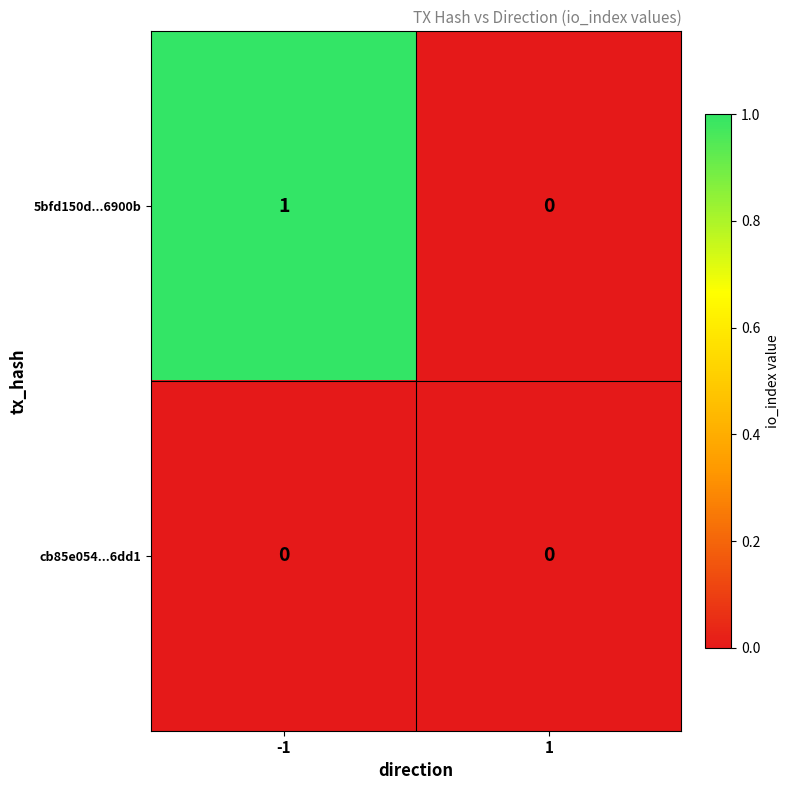

How many categories are shown in the chart?

2